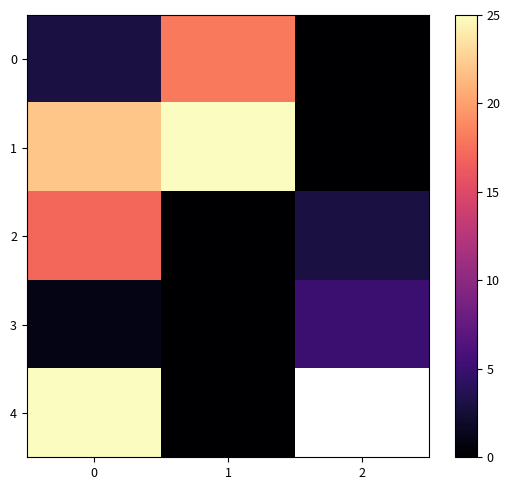

How many values in 4 are above zero?

1